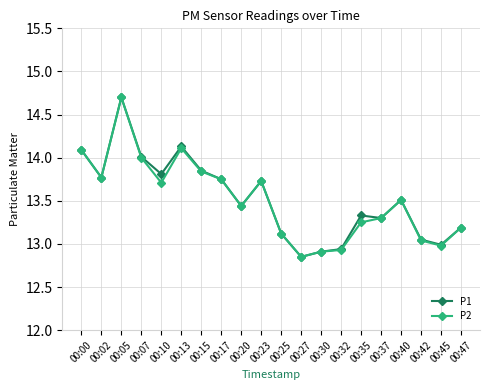

What is the sum of all P1 values?

270.5